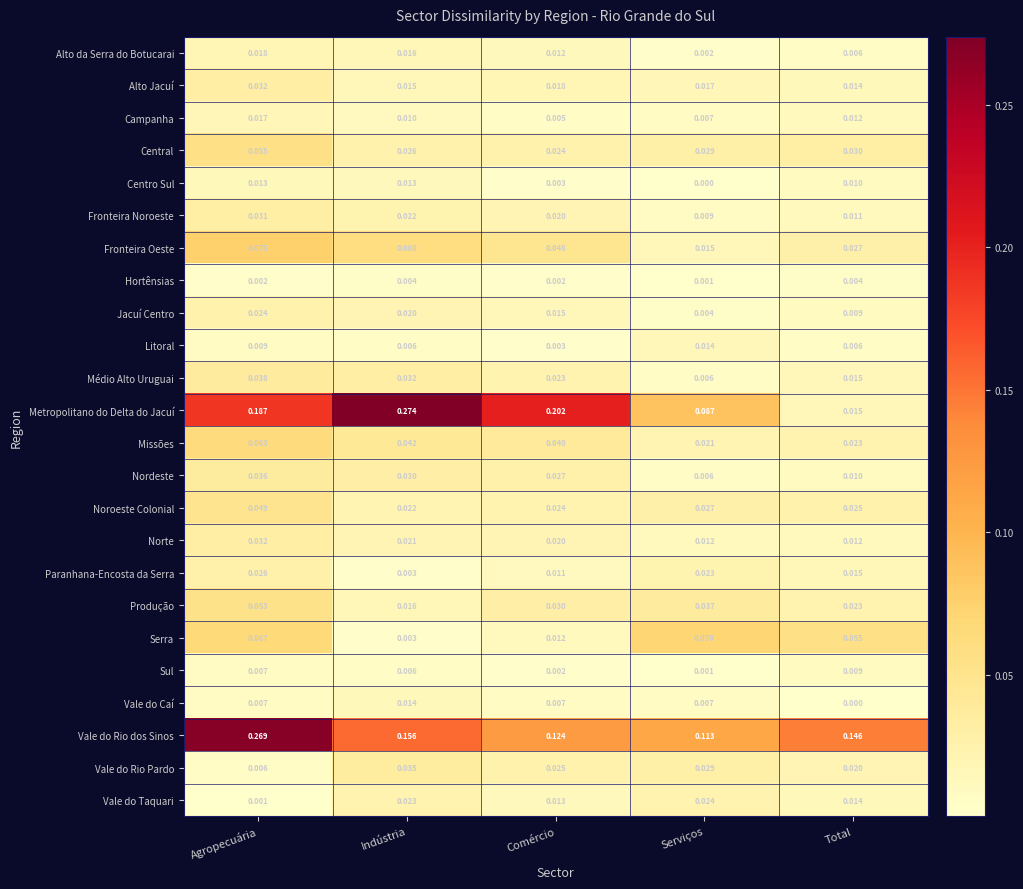

At which category is the sum across all series the highest?

Agropecuária